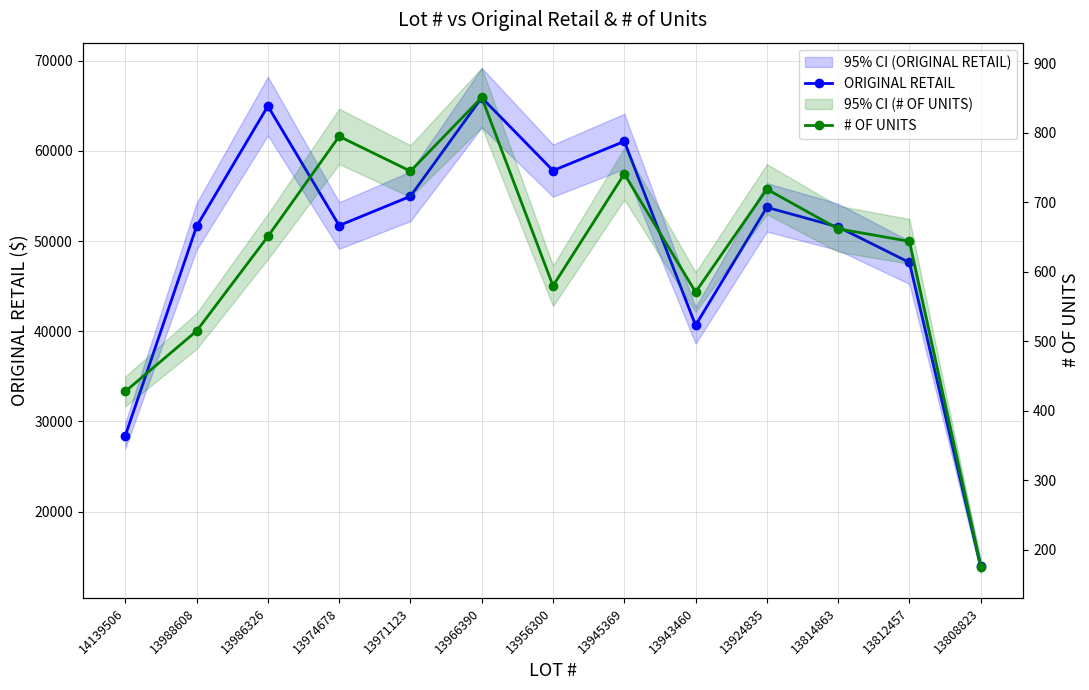

Does the chart have visible grid lines?

Yes